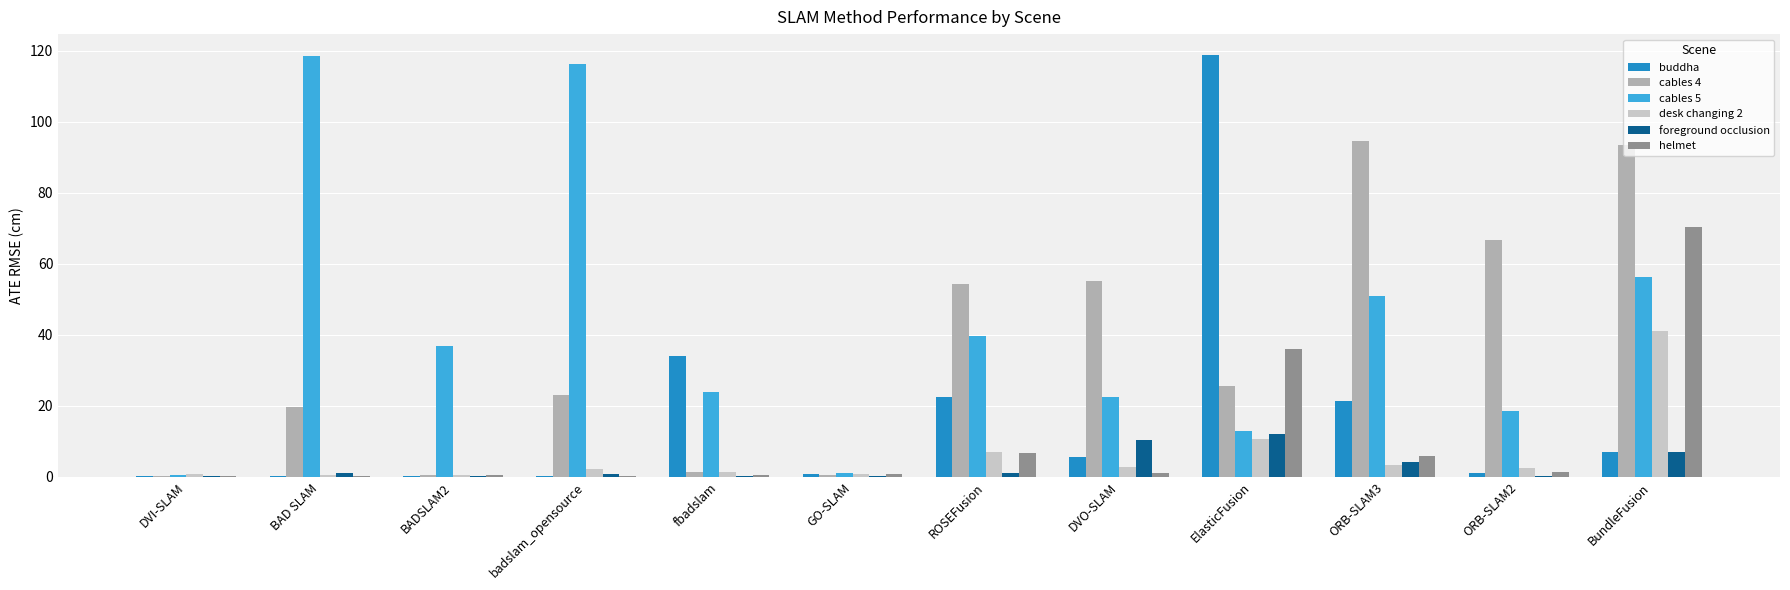

What is the sum of all desk changing 2 values?

73.4